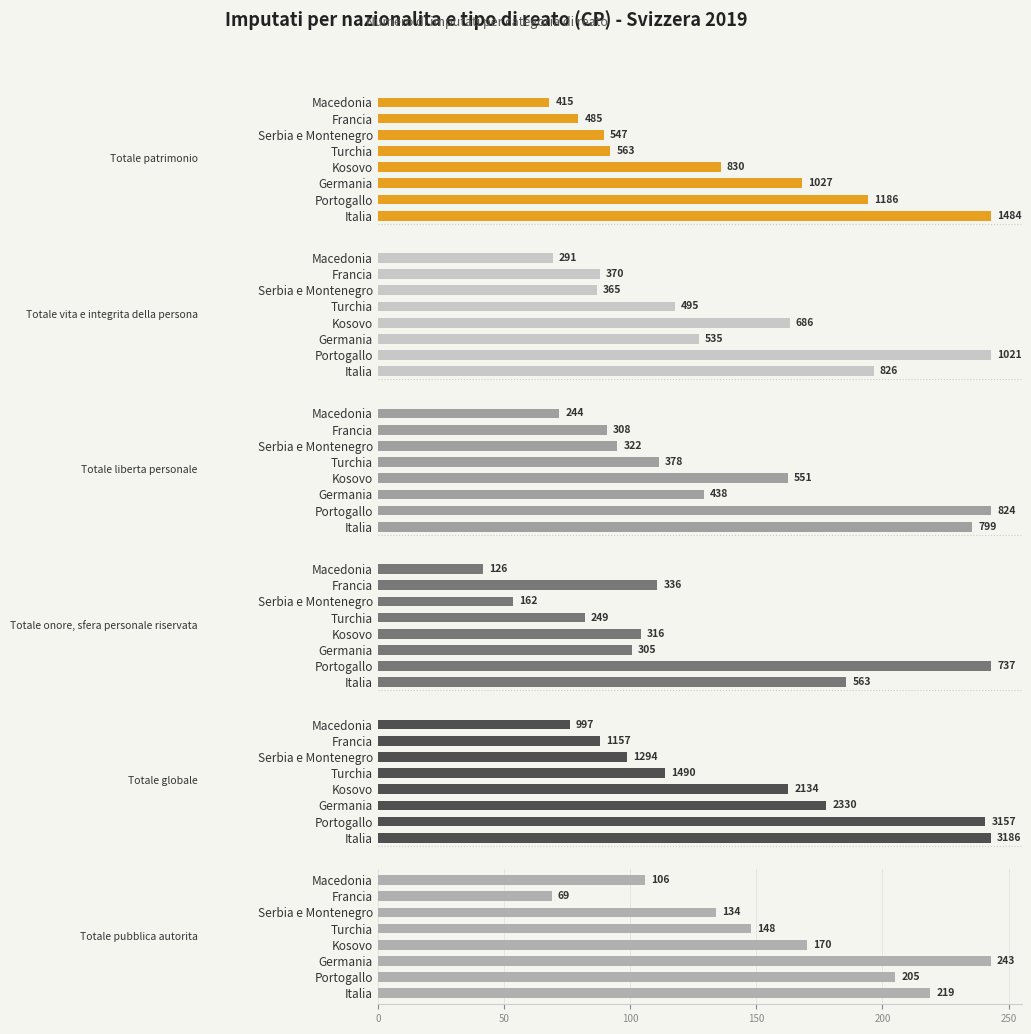

Read the Totale liberta personale value at Germania, to the nearest 50.

450